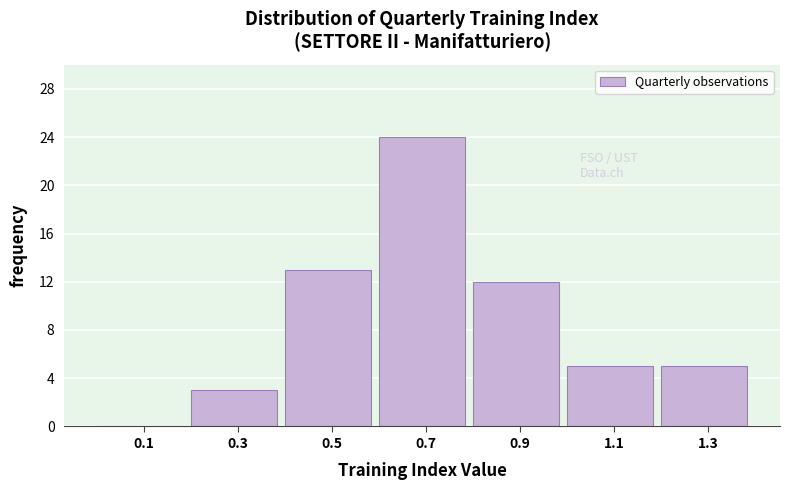

Which range on the x-axis has the tallest bar?

0.6 to 0.8